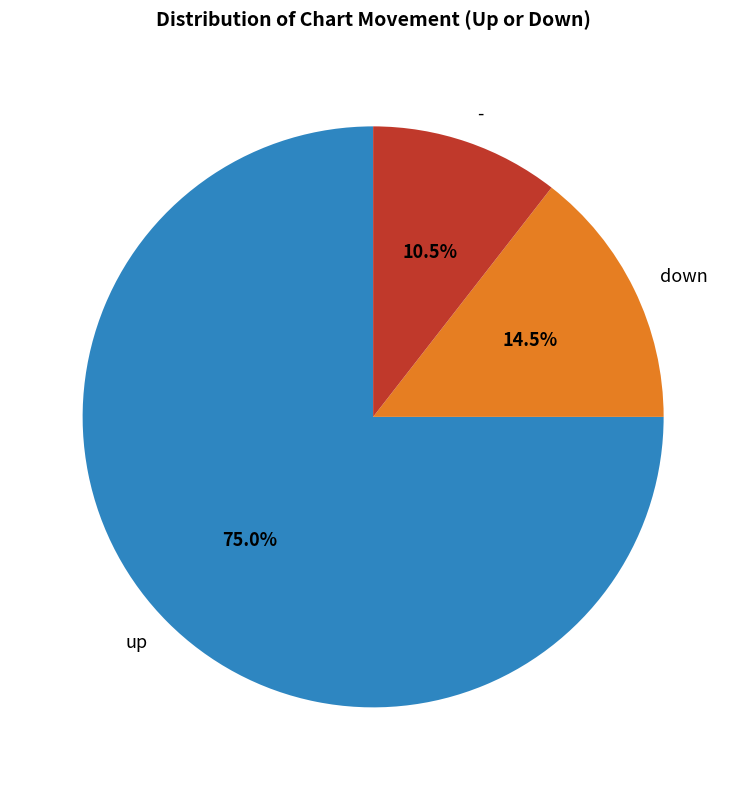

True or false: up accounts for 75% of the total.

True